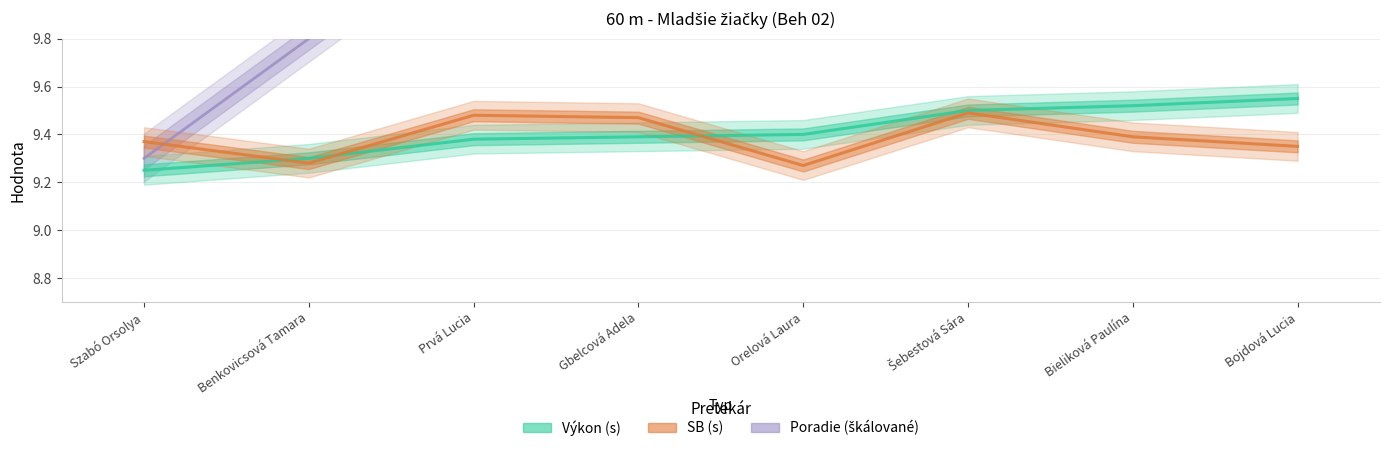

At which label is SB (s) closest to 9?

Orelová Laura